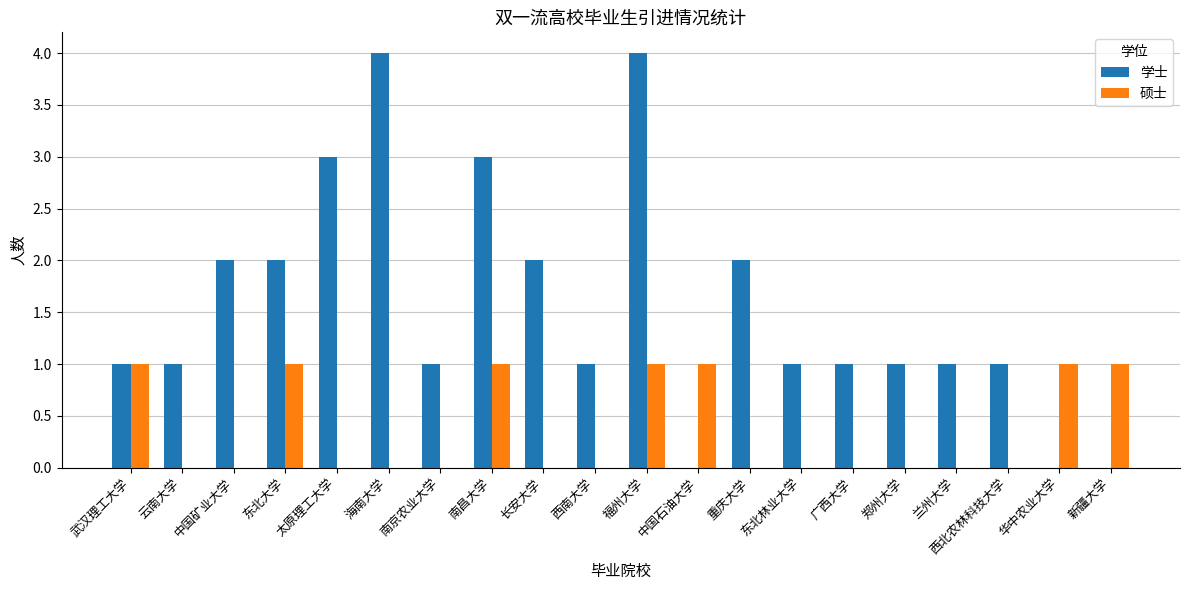

Which series changed the most between 太原理工大学 and 新疆大学?

学士